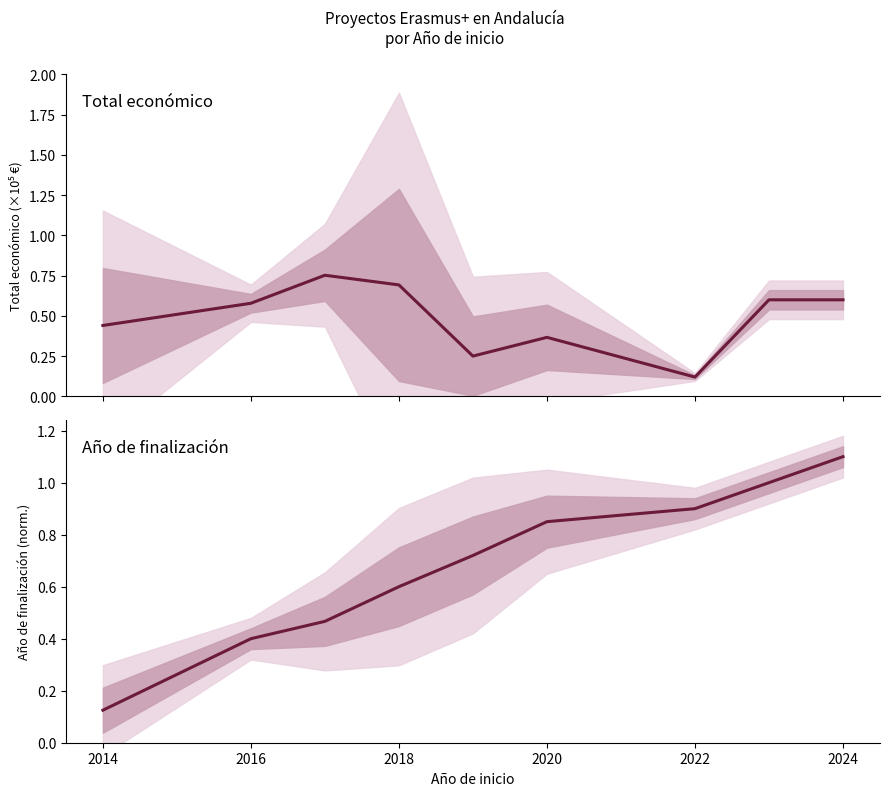

Between 2018 and 2020, which series saw the biggest shift?

Total económico (norm.)